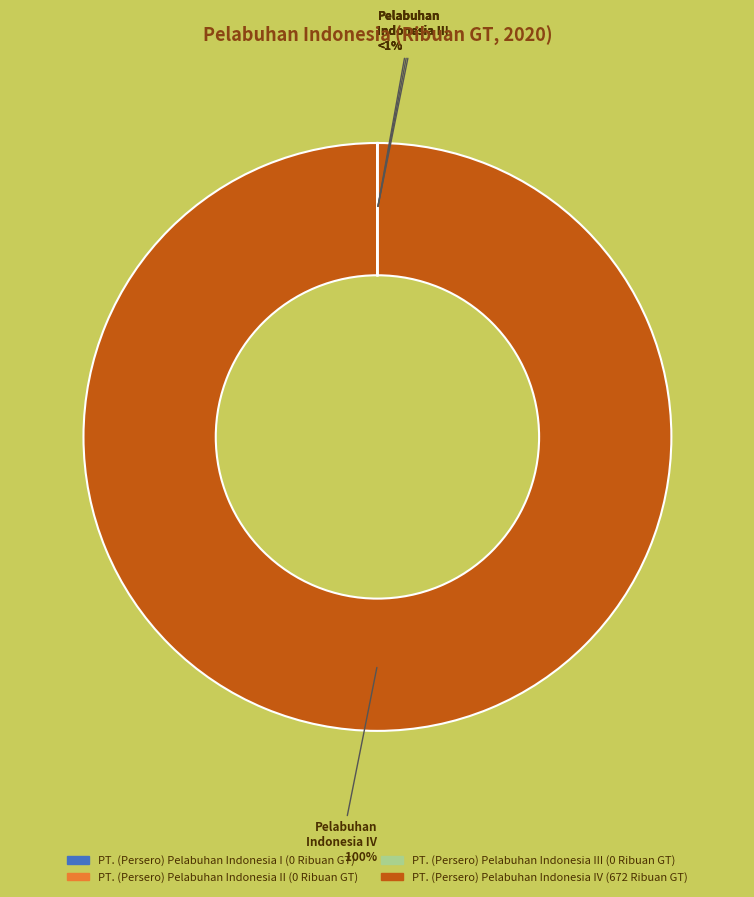

True or false: PT. (Persero) Pelabuhan Indonesia III accounts for 8% of the total.

False